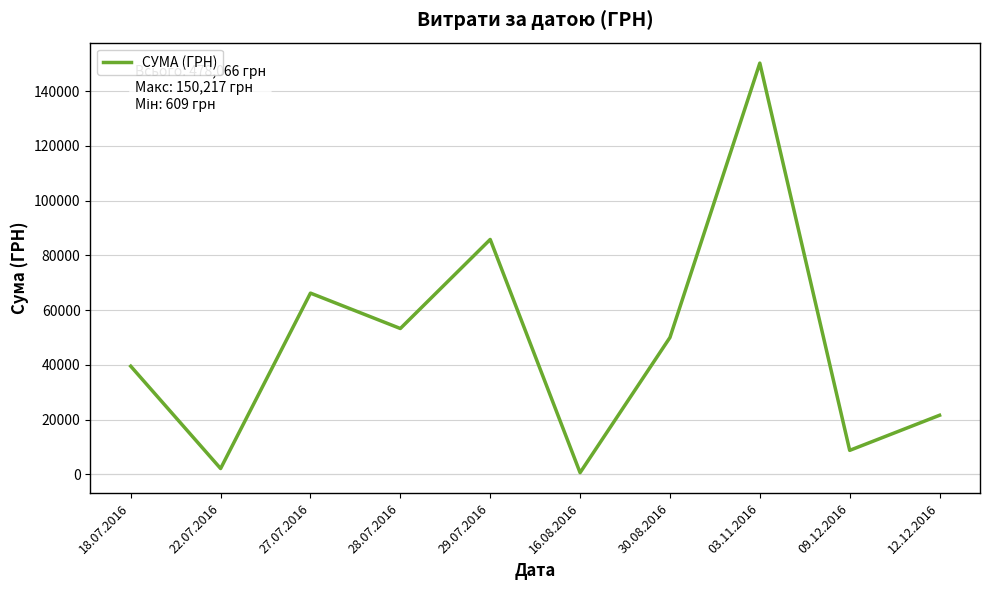

How many series are shown in this chart?

1